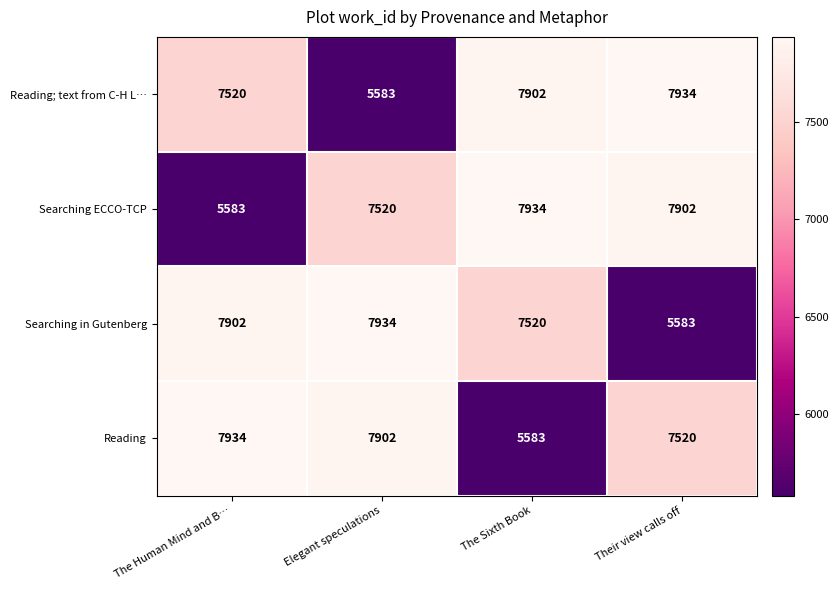

How many series are shown in this chart?

4